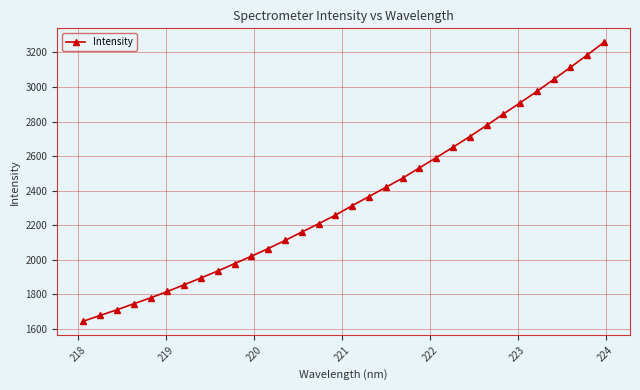

True or false: the data has more than 2 interior local peaks.

False